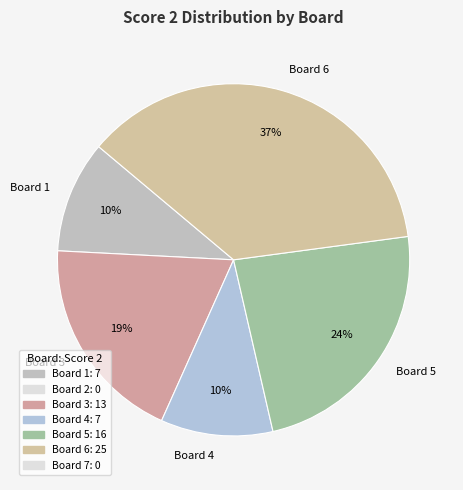

Is it true that Board 4 is 10% of the pie?

True